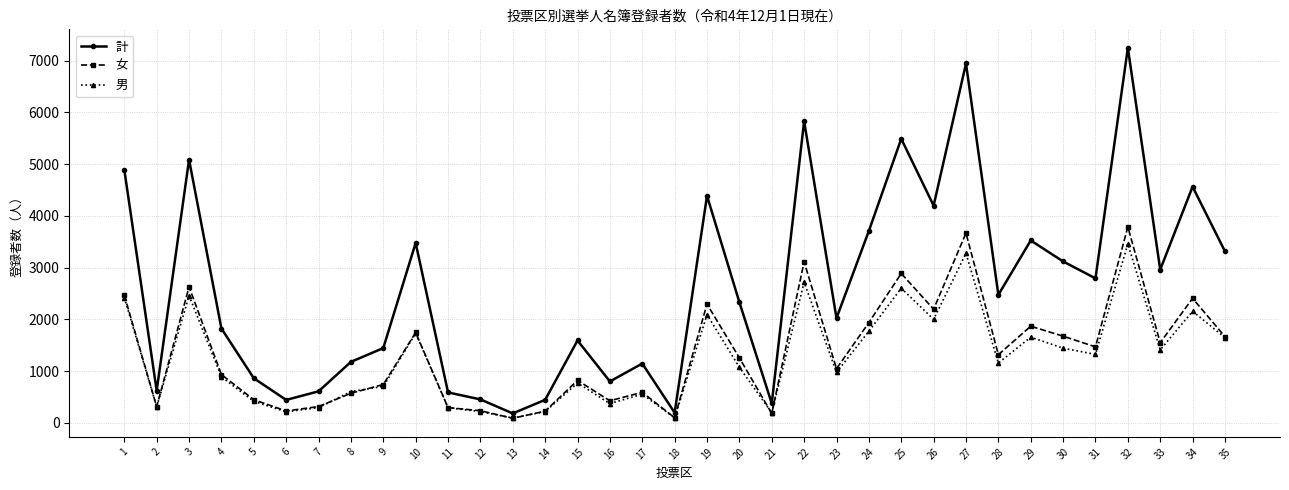

How many values in the 女 series are below 1257?

17